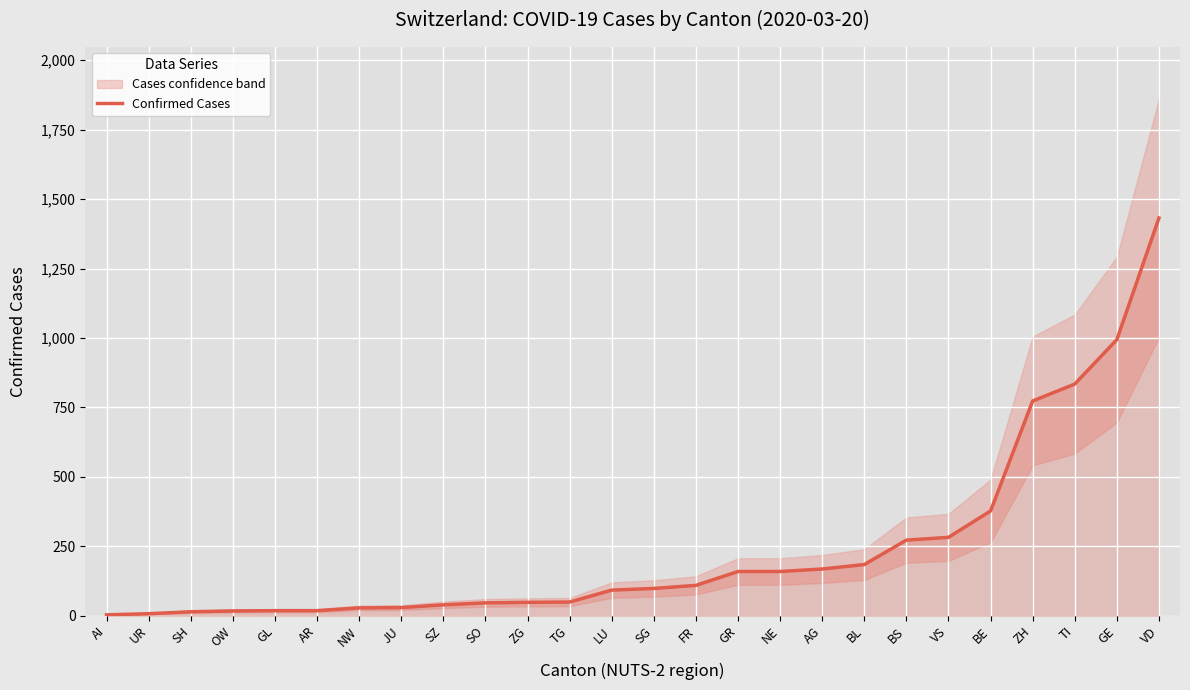

What is the difference between the values at GE and VD?

438